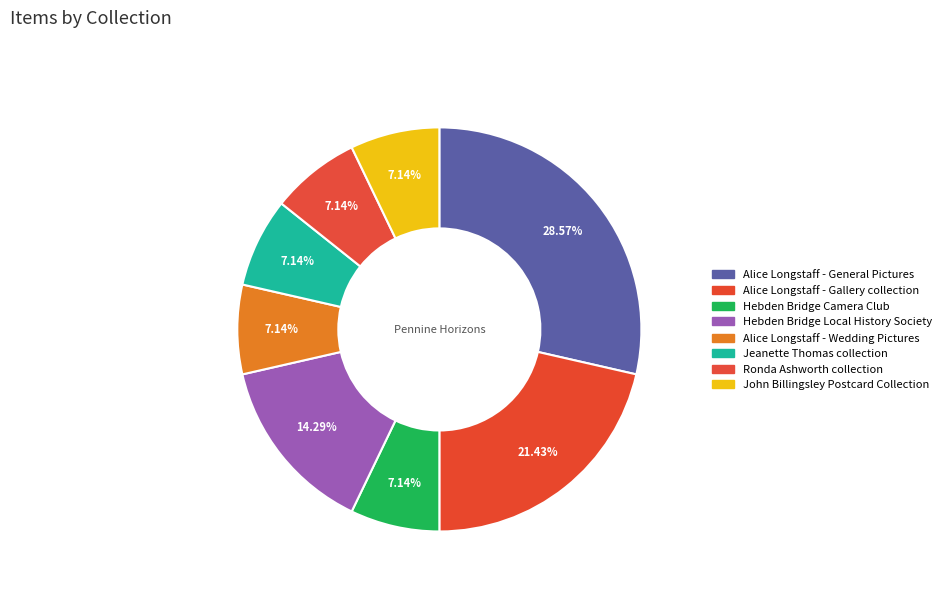

How many slices are in this pie chart?

8